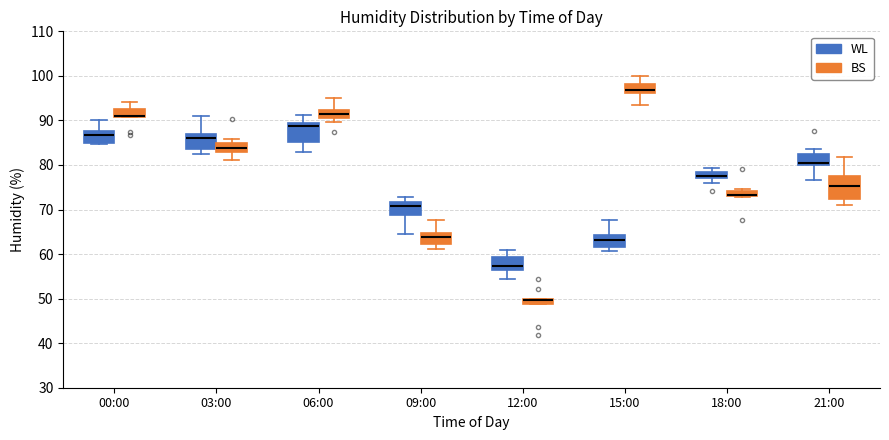

Where is the upper edge of the box for 15:00 (BS) on the y-axis? The values are not printed on the chart, so give them approximately, as read against the axis.

98